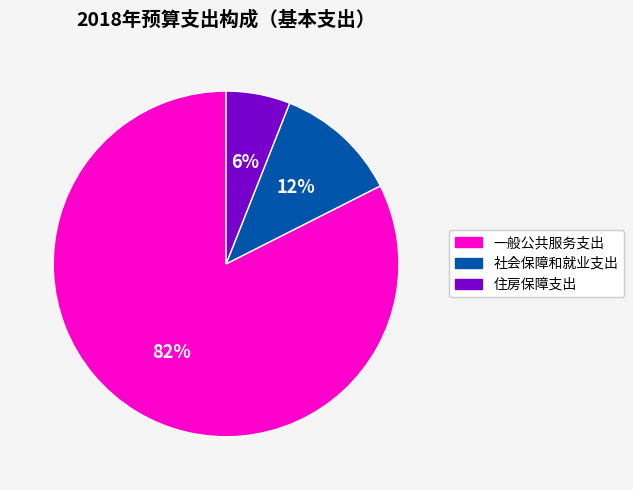

To the nearest percent, what is the difference between the 社会保障和就业支出 and 住房保障支出 slice percentages?

6%